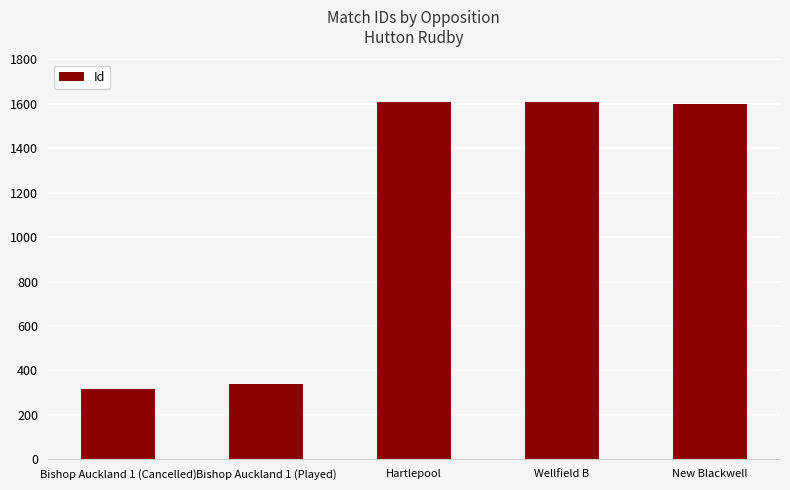

What position from the right is Bishop Auckland 1 (Cancelled)?

5